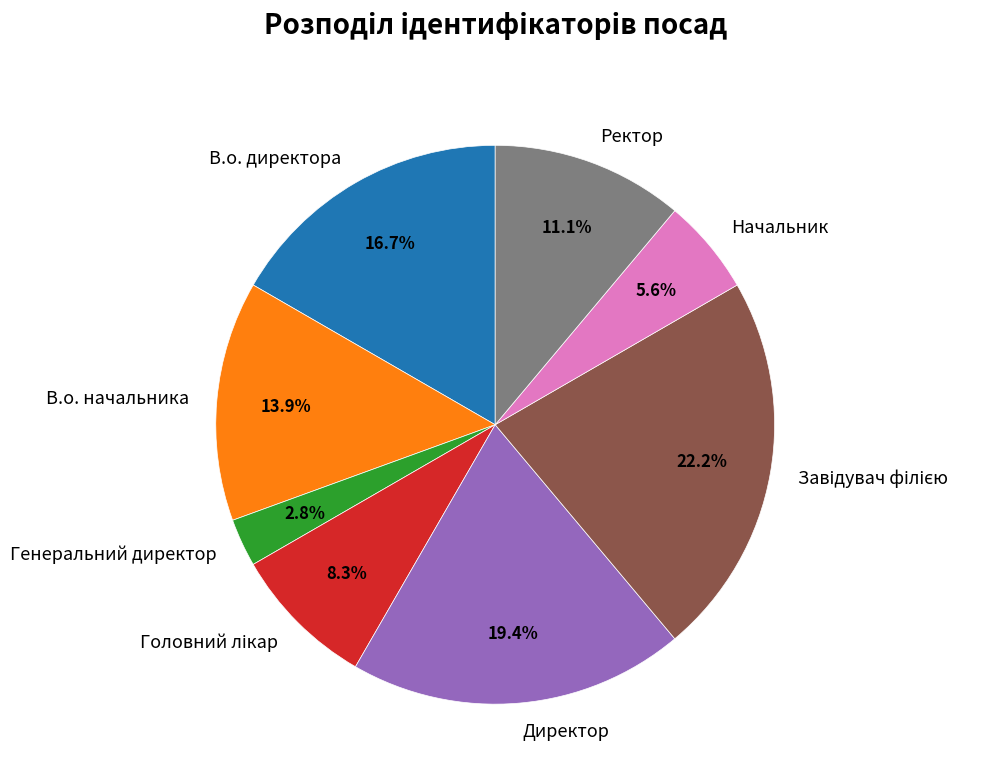

What is the smallest slice in the pie chart?

Генеральний директор